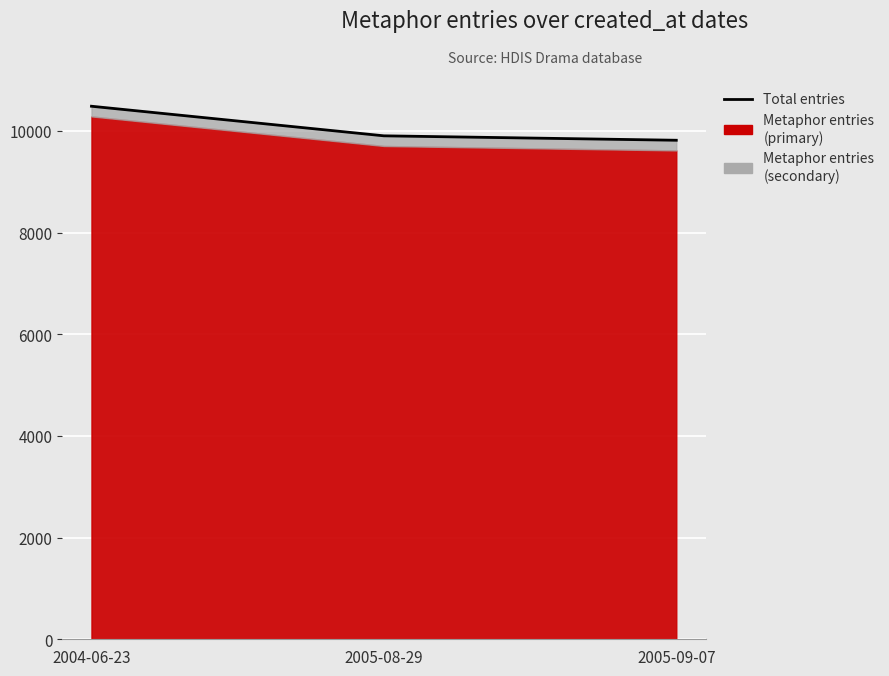

Is it true that the value at 2005-09-07 is 9815?

True